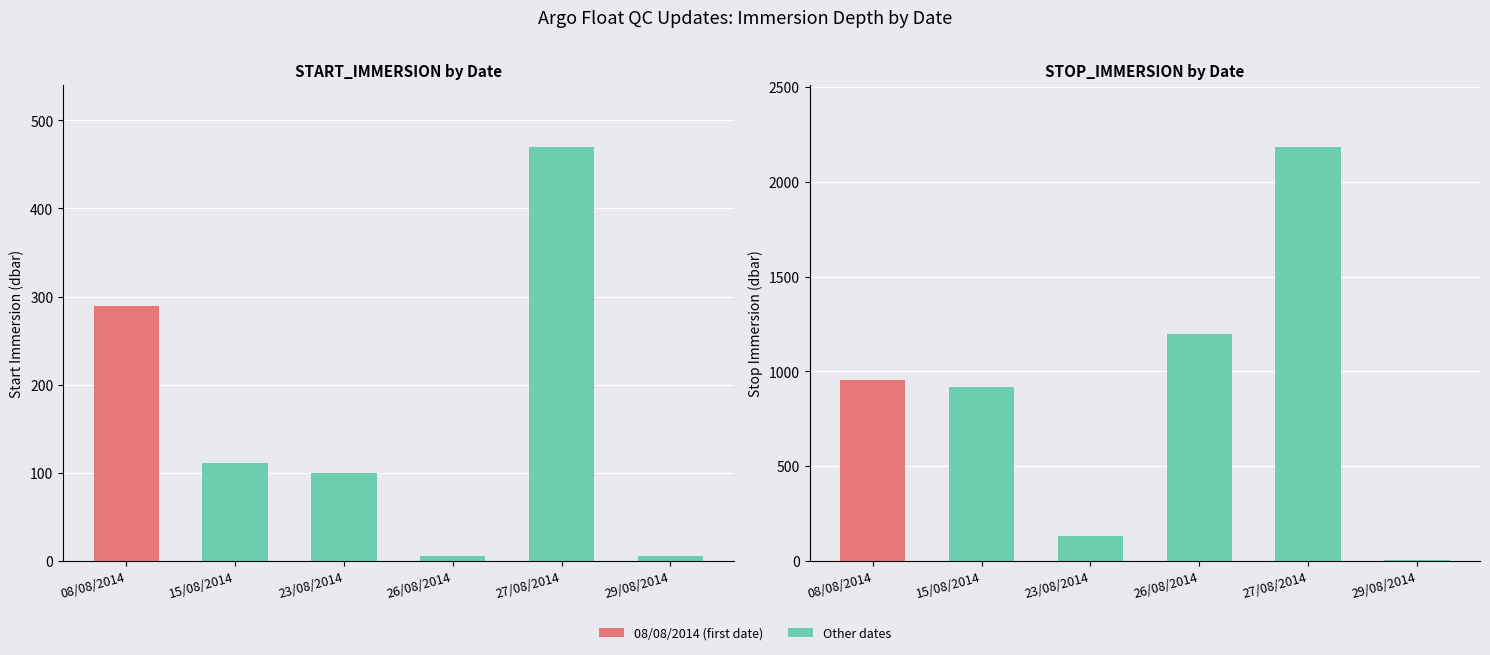

Which series has the largest total across all categories?

STOP_IMMERSION